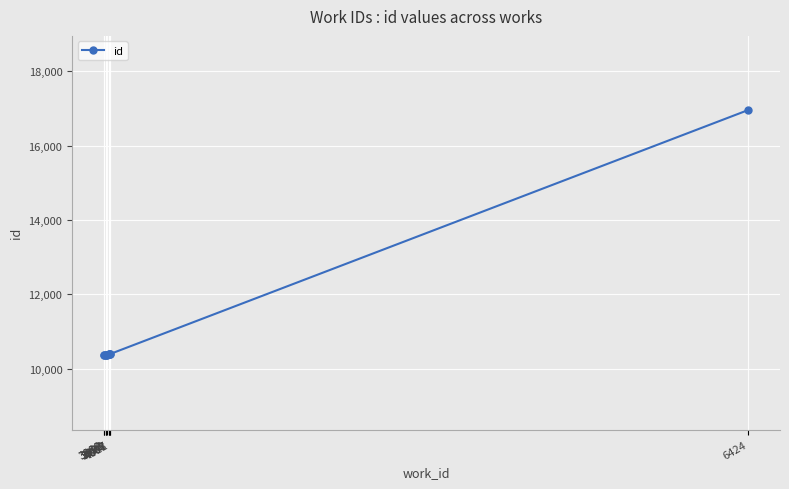

How many values exceed 10391?

4